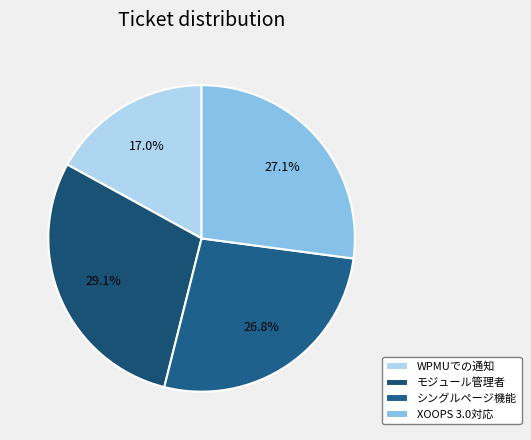

Count the number of slices in the pie.

4